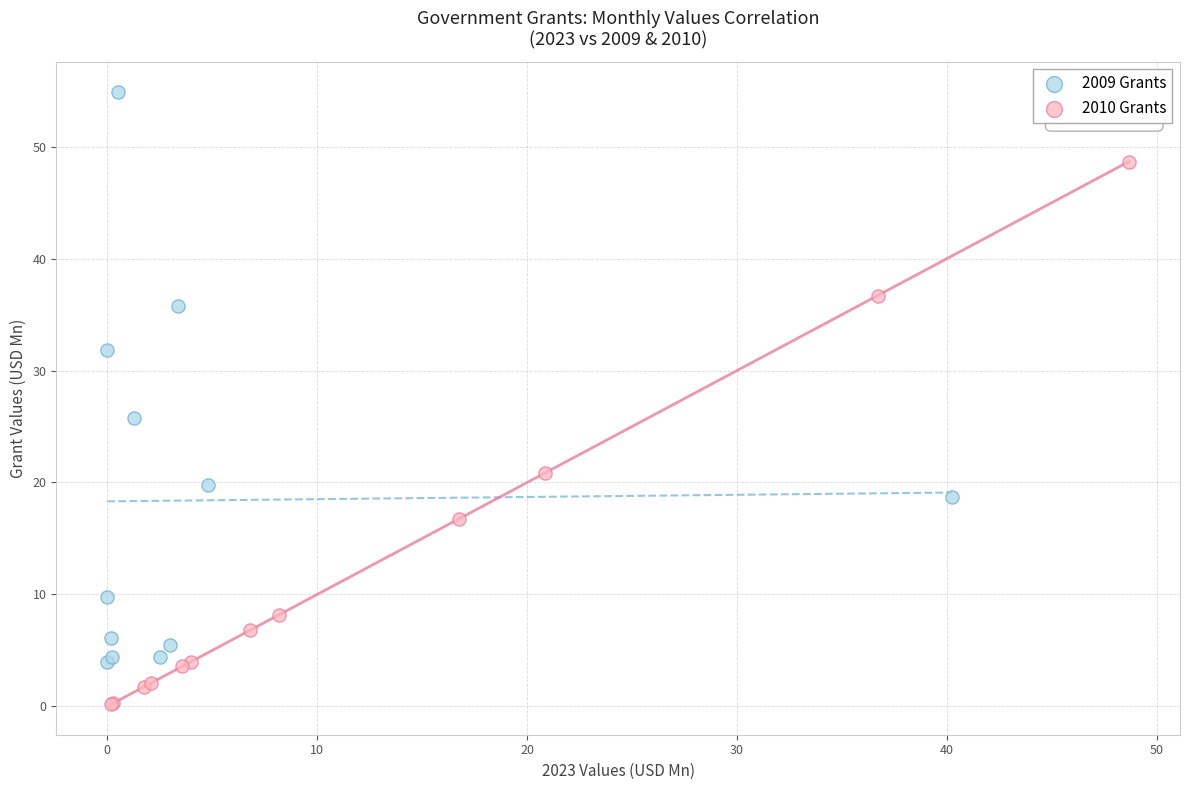

Which series contains the highest Y value?

2009 Grants